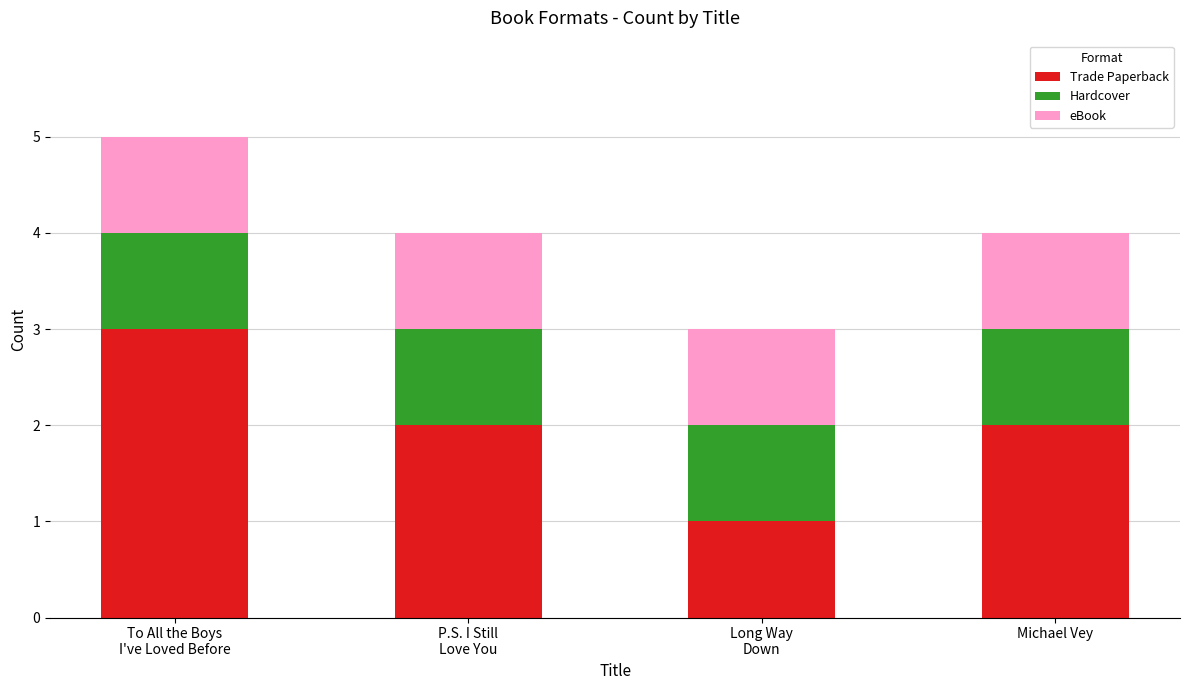

What are all the series names shown in the legend?

Trade Paperback, Hardcover, eBook